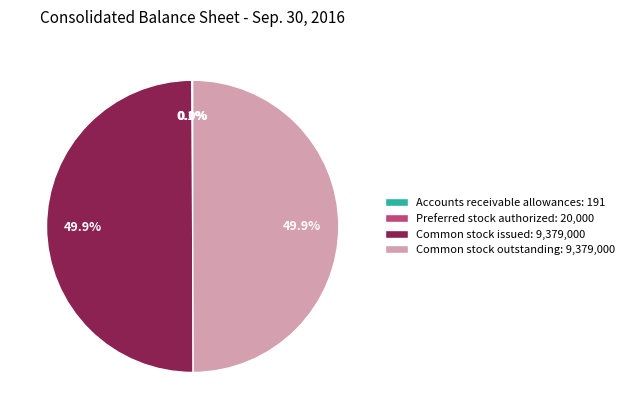

How much of the chart is everything except Common stock outstanding: 9,379,000?

50.1%